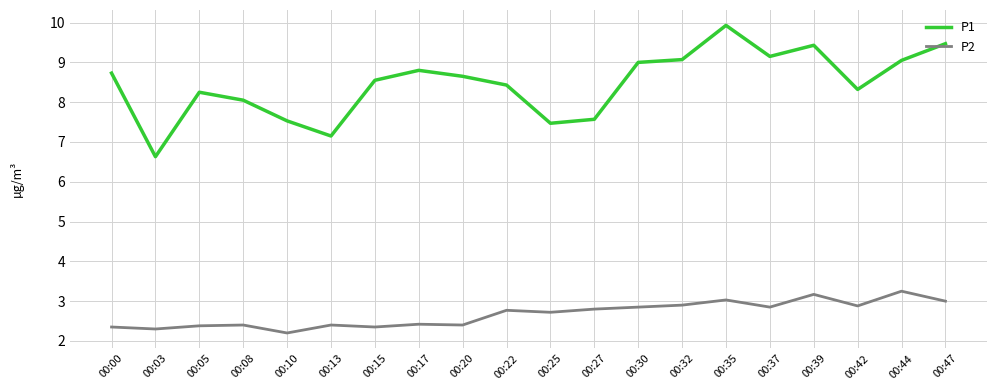

True or false: P2 and P1 cross at least once.

False